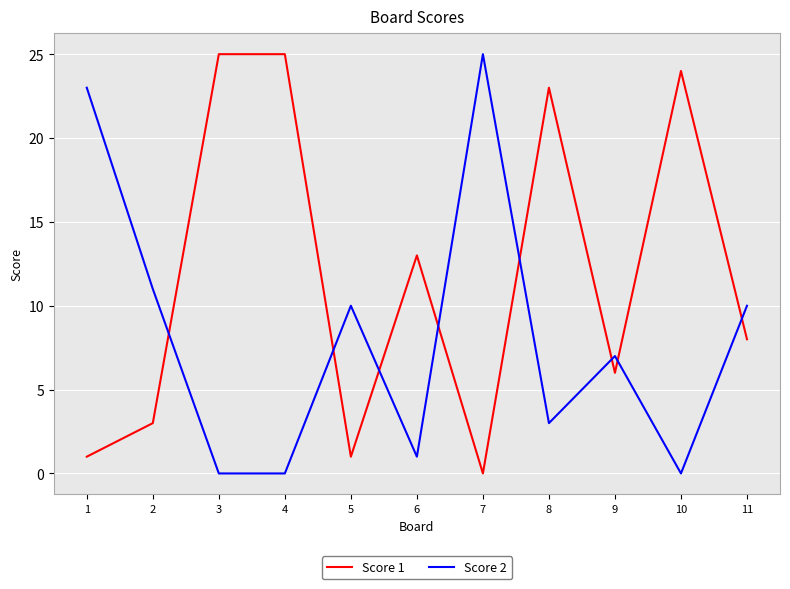

Reading left to right, extract all data points from this chart.

Score 1: 1=1	2=3	3=25	4=25	5=1	6=13	7=0	8=23	9=6	10=24	11=8
Score 2: 1=23	2=11	3=0	4=0	5=10	6=1	7=25	8=3	9=7	10=0	11=10